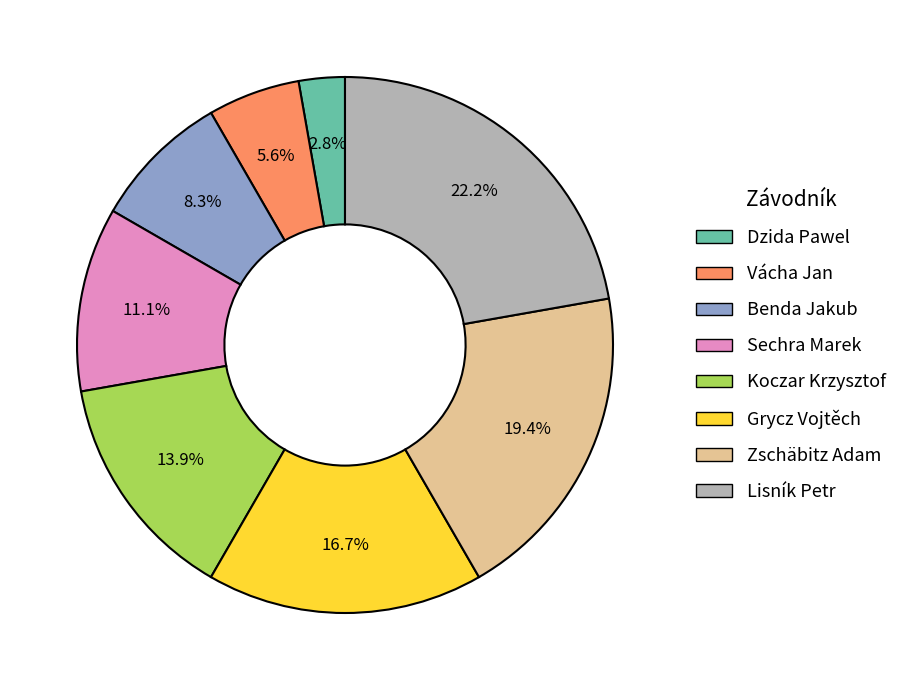

Which category has the biggest portion of the pie?

Lisník Petr